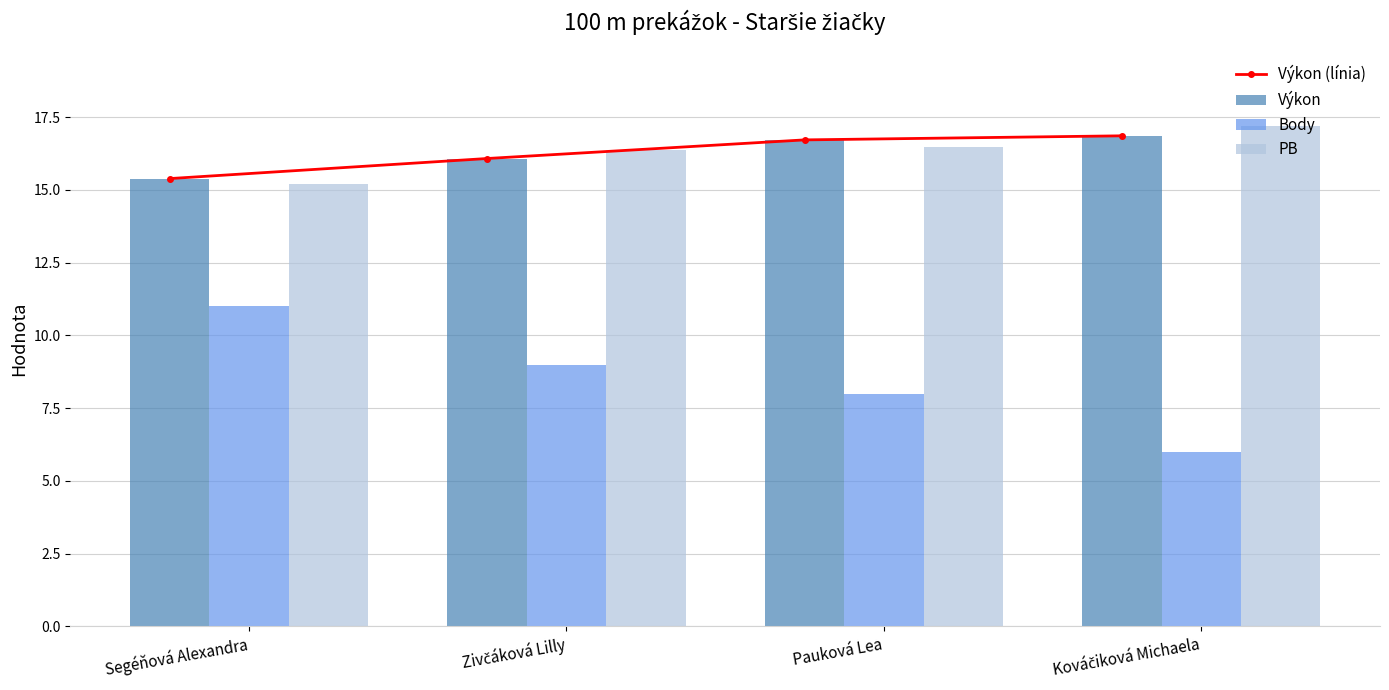

What is the difference between the maximum and second lowest values in the PB series?

0.8